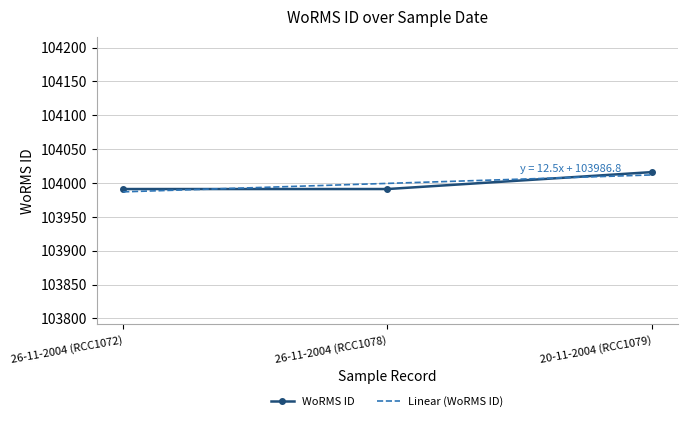

The WoRMS ID series shows 153178.5 at 26-11-2004 (RCC1072). True or false?

False